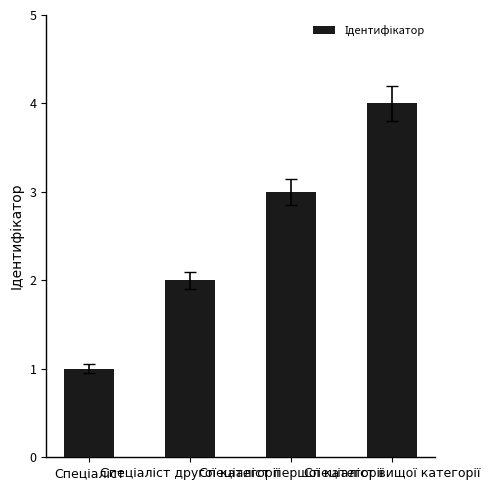

What is the maximum value shown in the chart?

4